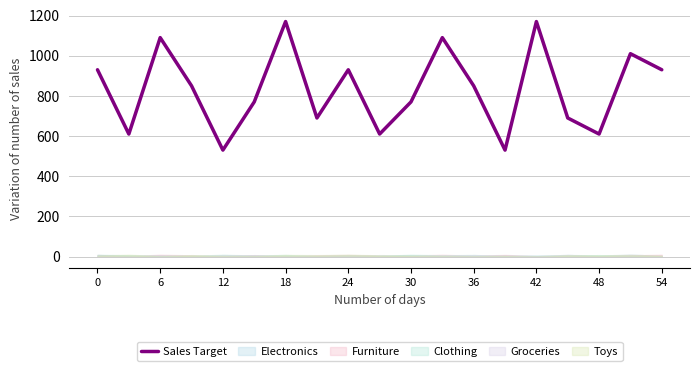

The value of Sales Target at 42 is 1170. True or false?

True